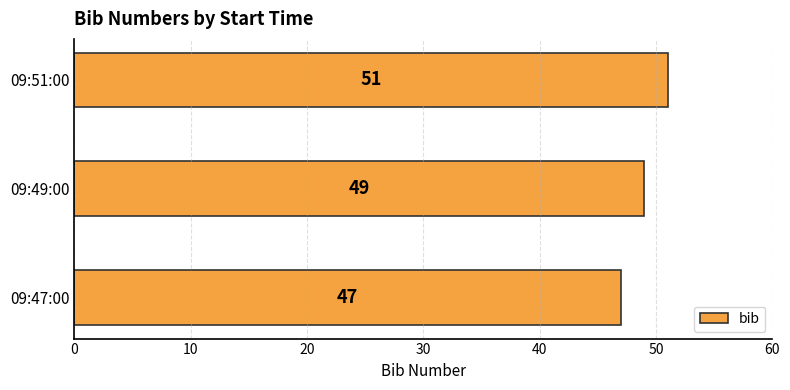

Reading bottom to top, list all the values displayed in this chart.

47	49	51